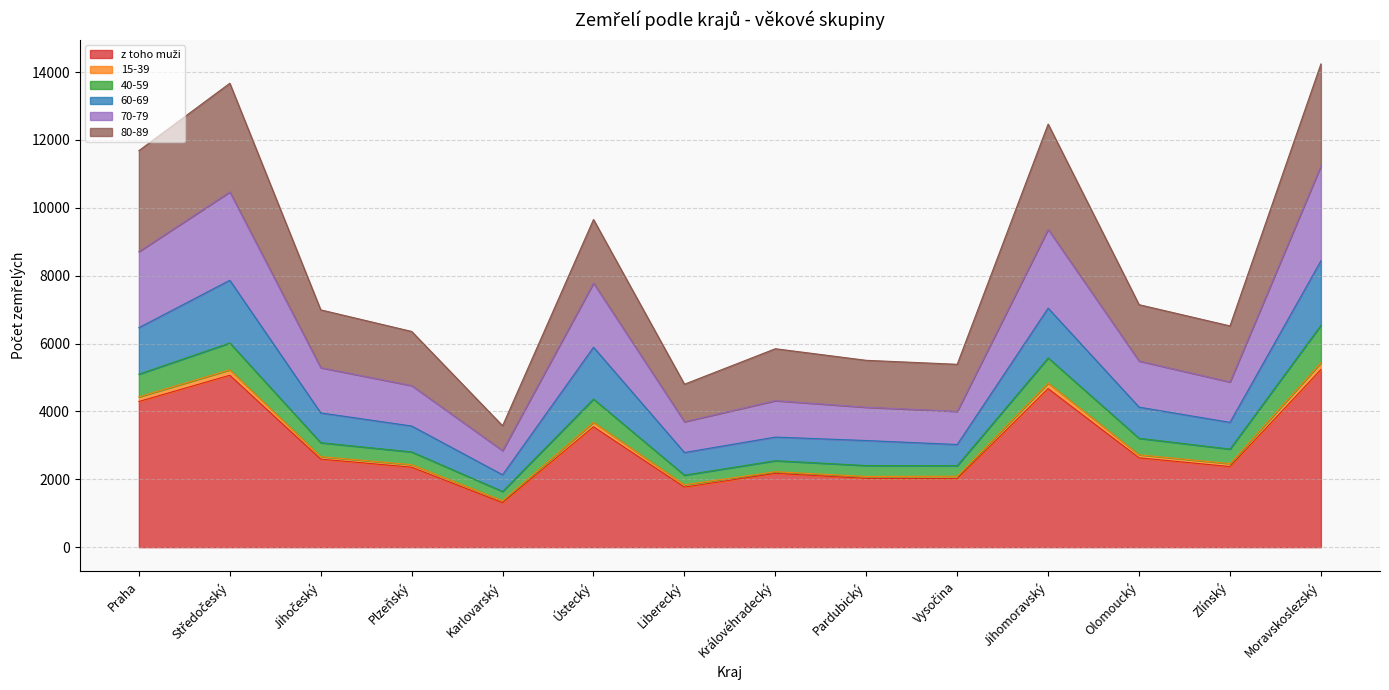

Rank the categories by 70-79 value from highest to lowest.

Moravskoslezský, Středočeský, Jihomoravský, Praha, Ústecký, Olomoucký, Jihočeský, Zlínský, Plzeňský, Královéhradecký, Pardubický, Vysočina, Liberecký, Karlovarský